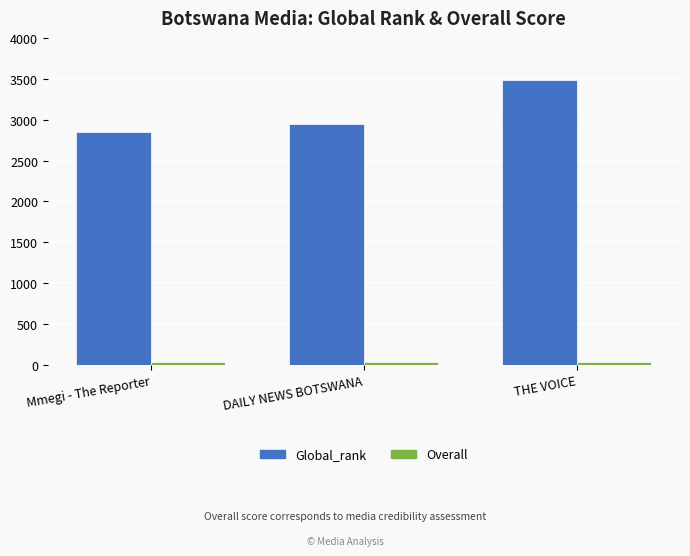

What is the sum of all Global_rank values?

9275.0